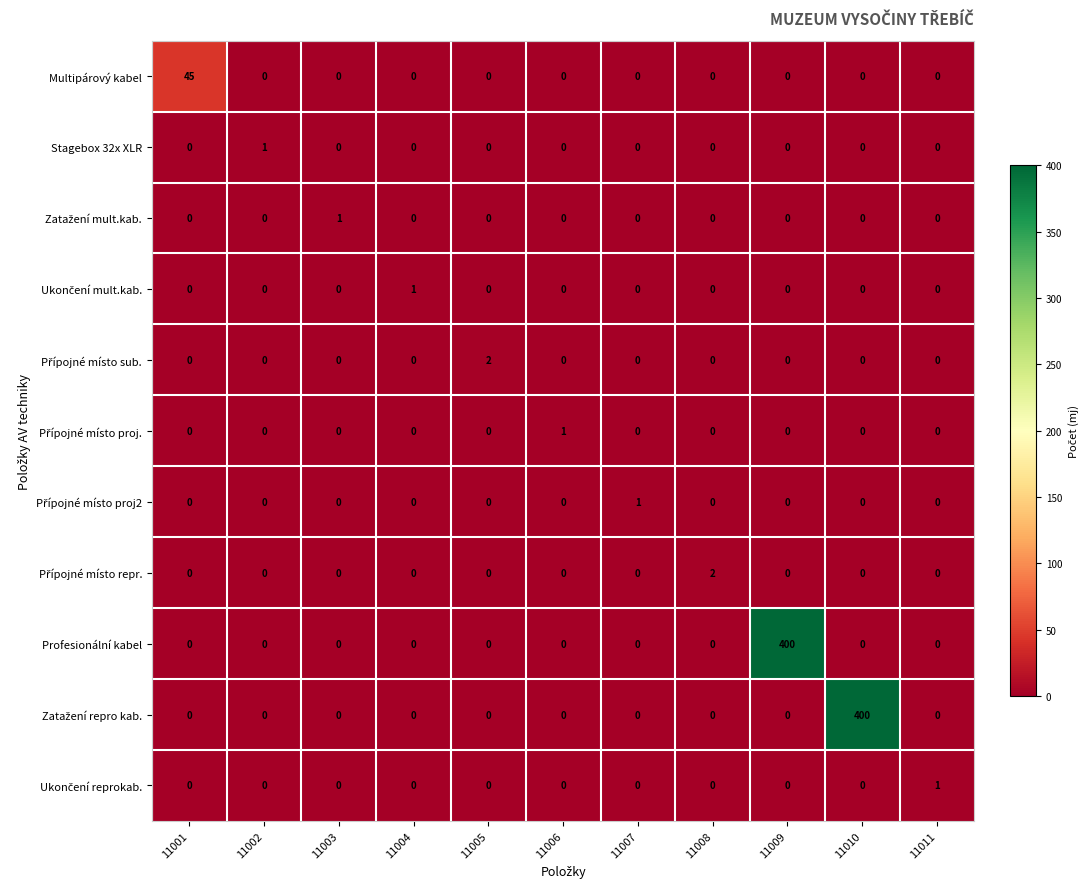

True or false: Stagebox 32x XLR has a value of 1 at 11002.

True